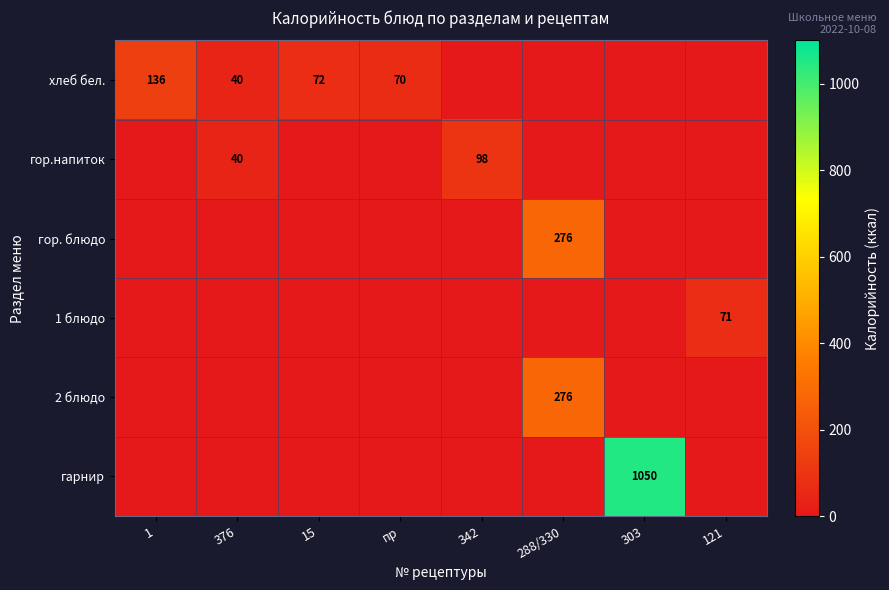

True or false: 1 блюдо has a value of 71 at 121.

True